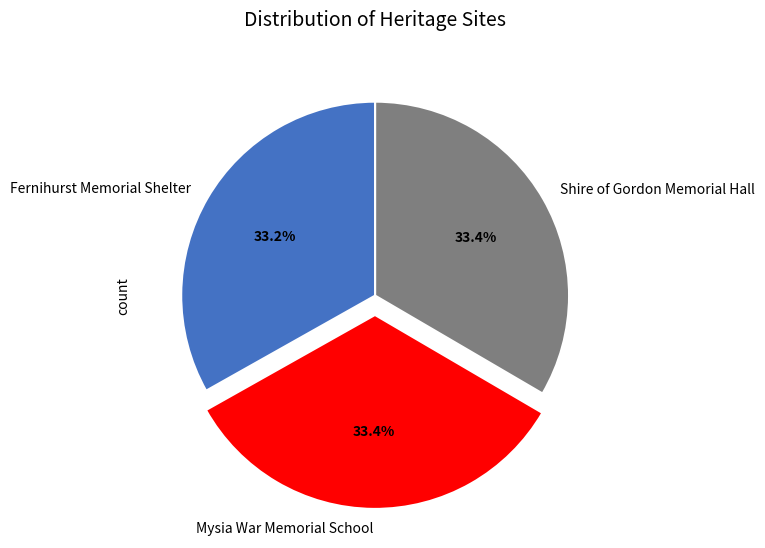

Approximately how many times larger is the value at Shire of Gordon Memorial Hall compared to Fernihurst Memorial Shelter?

1.0